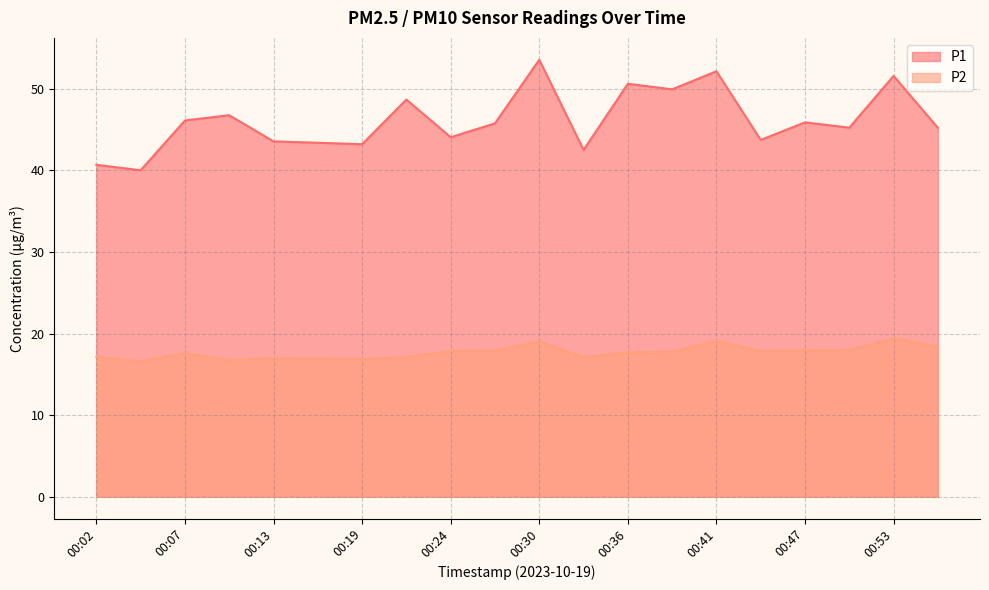

True or false: P1 has more than 0 interior local peaks.

True